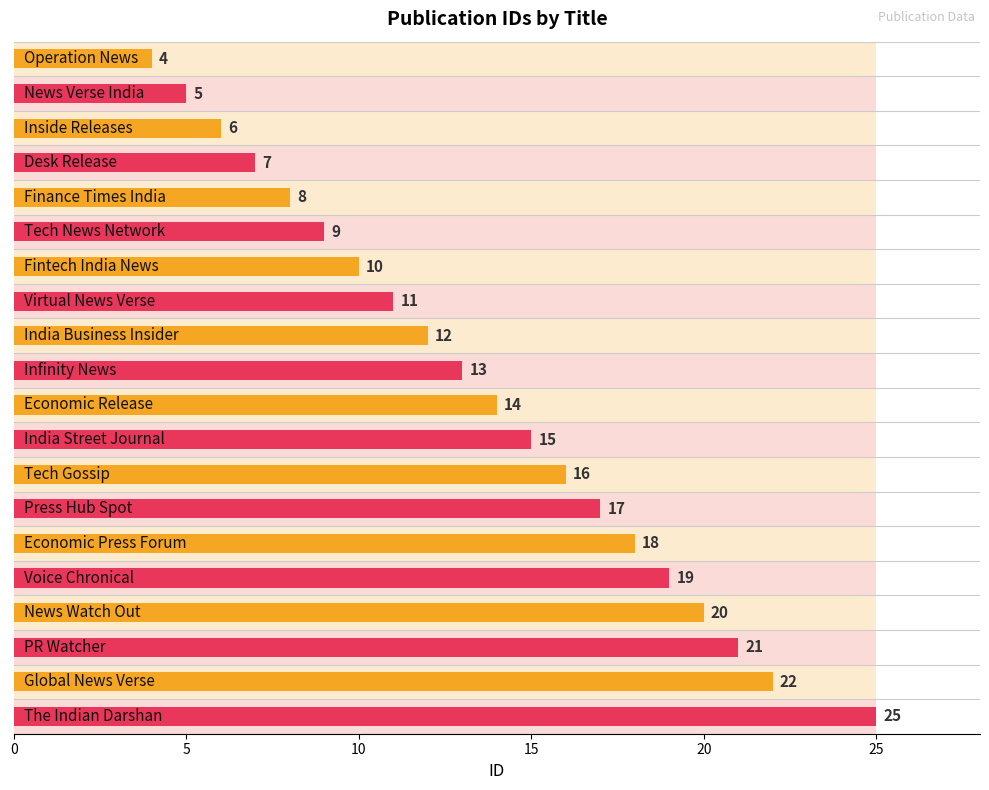

Reading left to right, what are all the values shown in this chart?

4	5	6	7	8	9	10	11	12	13	14	15	16	17	18	19	20	21	22	25